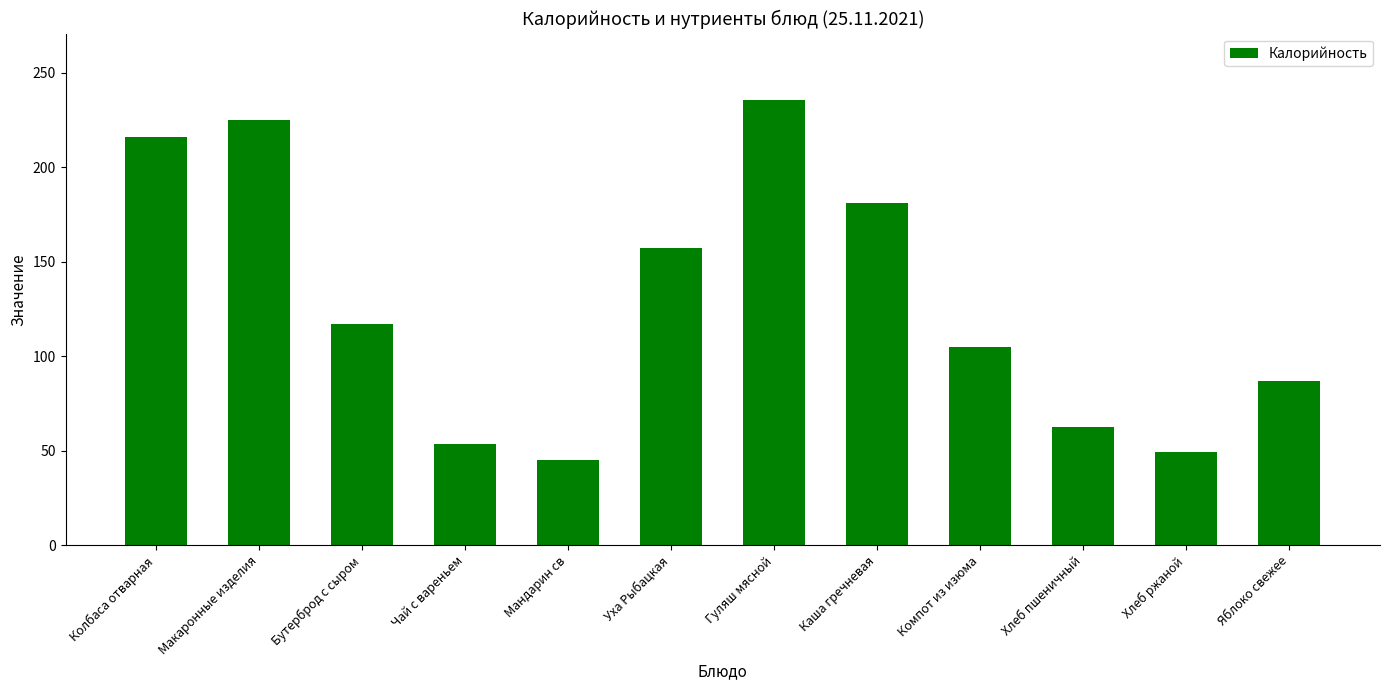

Between Чай с вареньем and Мандарин св, which is larger?

Чай с вареньем